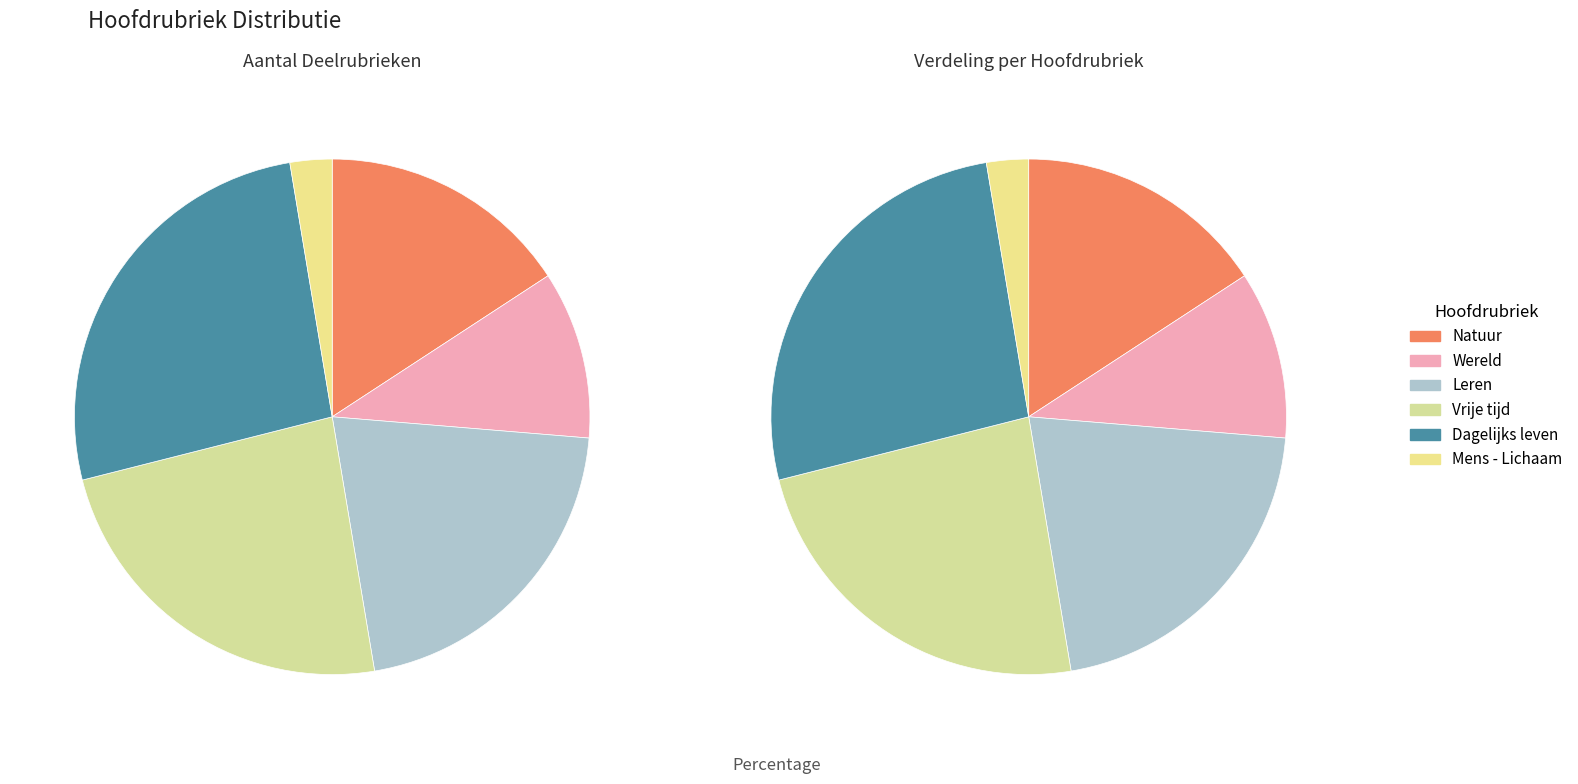

Which has a higher value, Natuur or Wereld?

Natuur